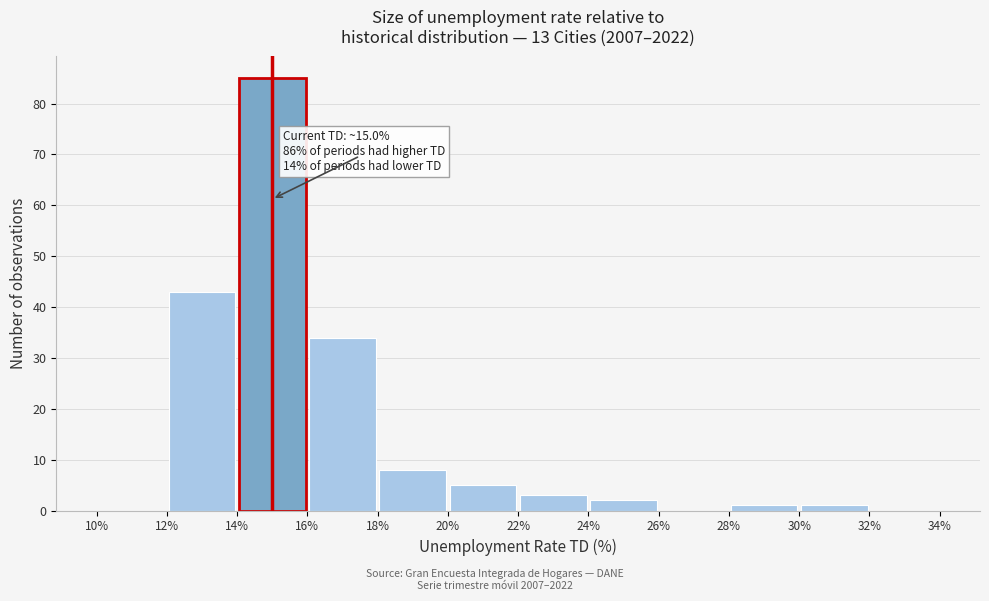

Which range on the x-axis has the tallest bar?

14% to 16%